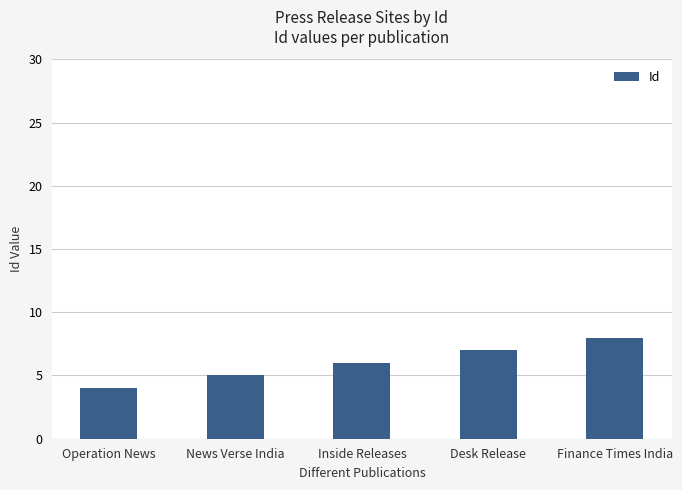

Which has a higher value, Operation News or Finance Times India?

Finance Times India